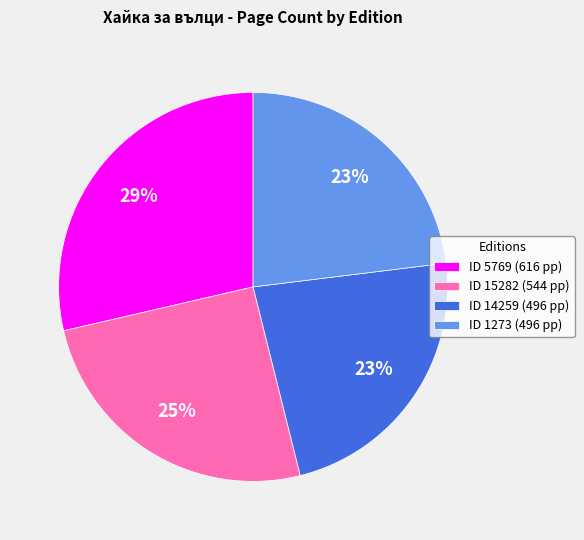

True or false: ID 1273 (496 pp) accounts for 17% of the total.

False